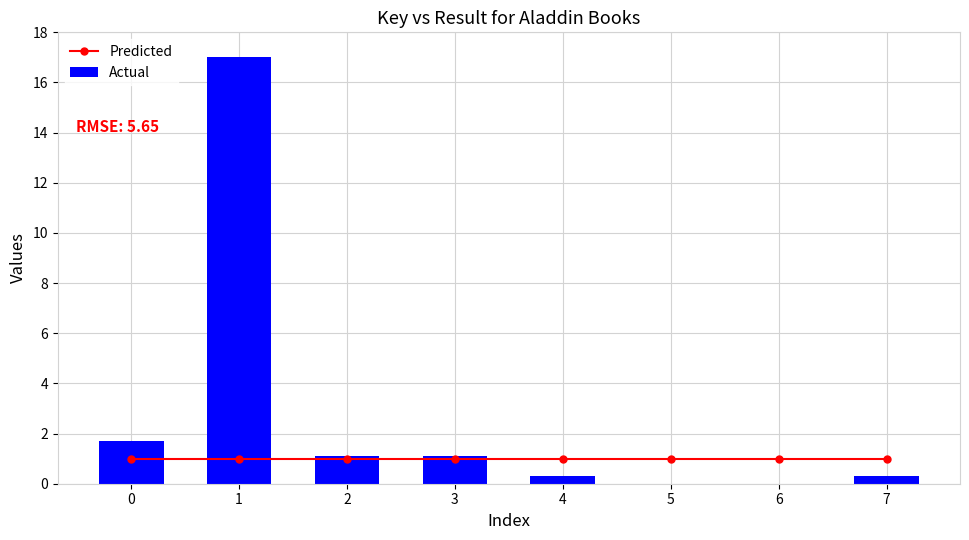

How many groups of bars are there?

8